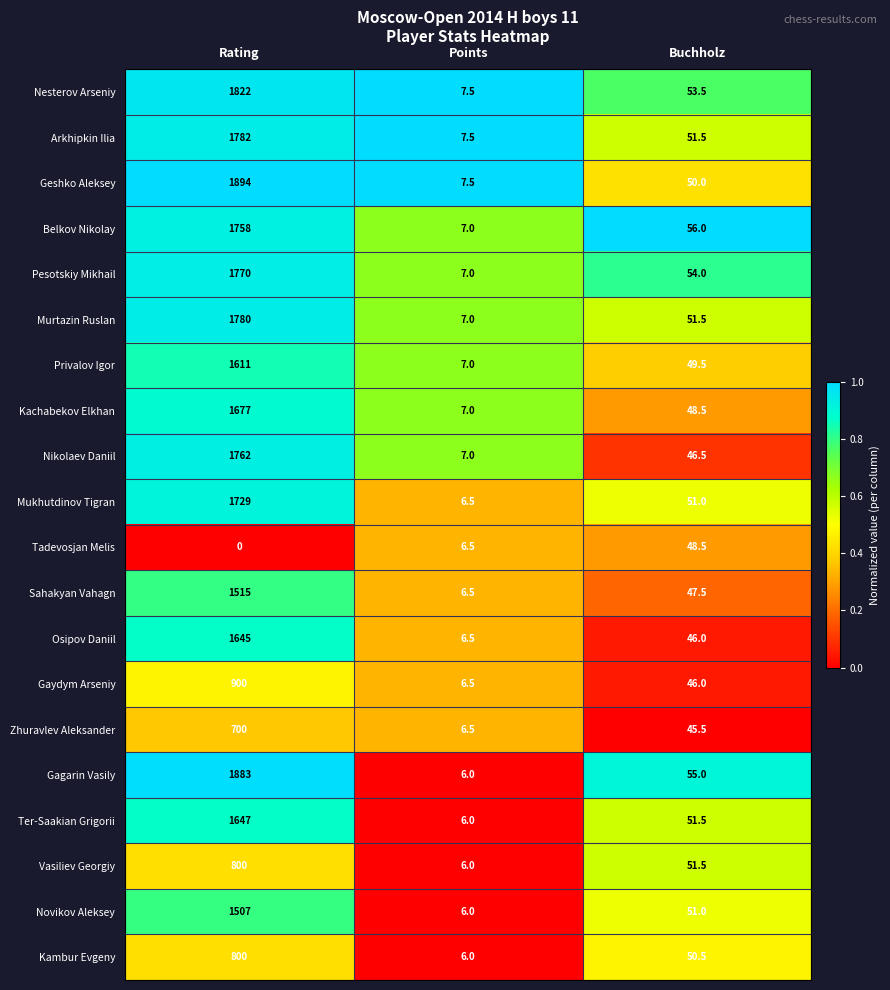

True or false: Arkhipkin Ilia has a value of 51.5 at Buchholz.

True